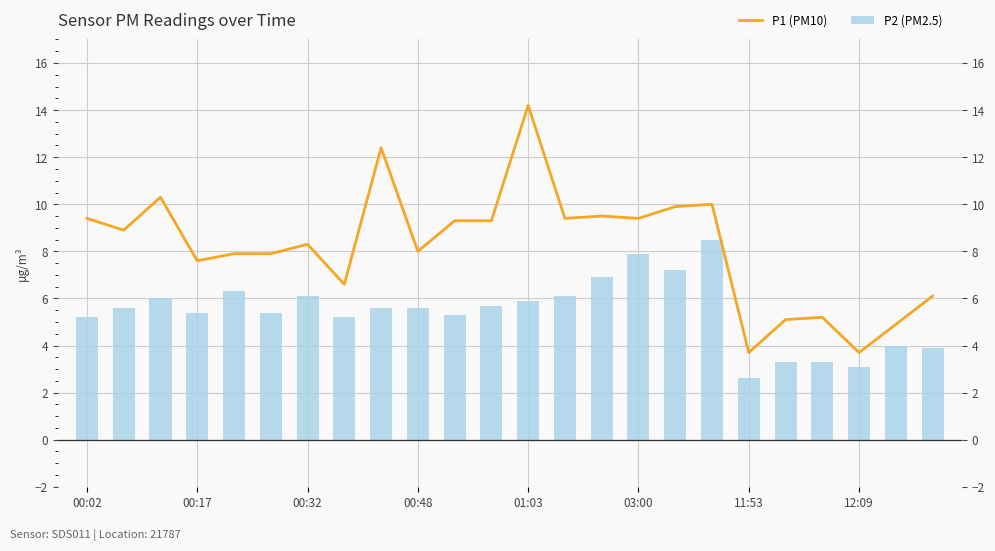

Which series has the largest total across all categories?

P1 (PM10)